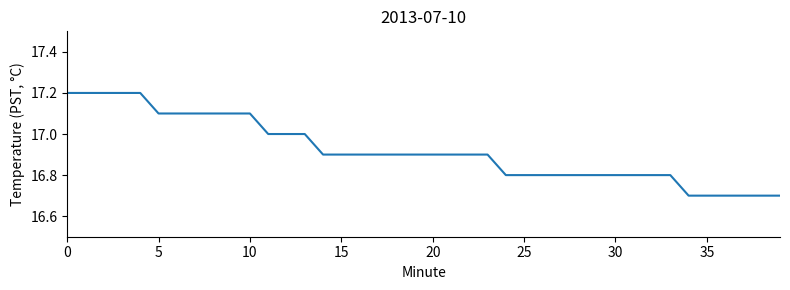

What is the smallest value displayed?

16.7